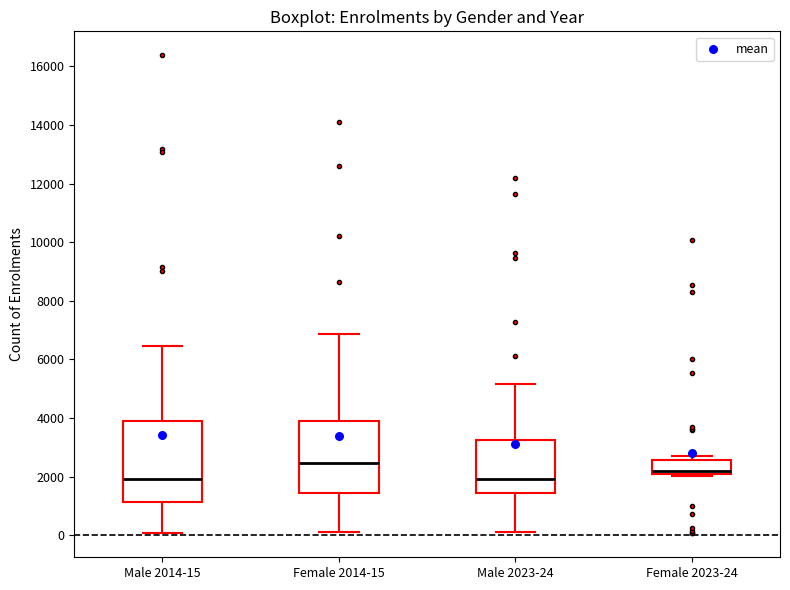

Where does the median line of the box for Female 2023-24 sit on the y-axis? The values are not printed on the chart, so give them approximately, as read against the axis.

2200